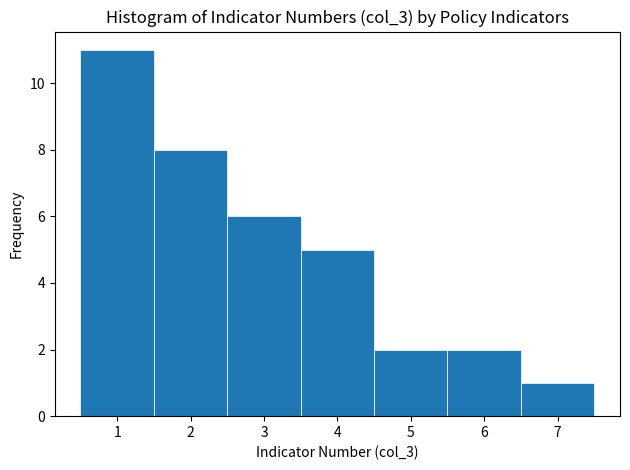

Reading left to right, transcribe this chart: for each bar, give the range it covers on the x-axis and its height. The values are not printed on the chart, so give them approximately, as read against the axis.

0.5 to 1.5: 11
1.5 to 2.5: 8
2.5 to 3.5: 6
3.5 to 4.5: 5
4.5 to 5.5: 2
5.5 to 6.5: 2
6.5 to 7.5: 1